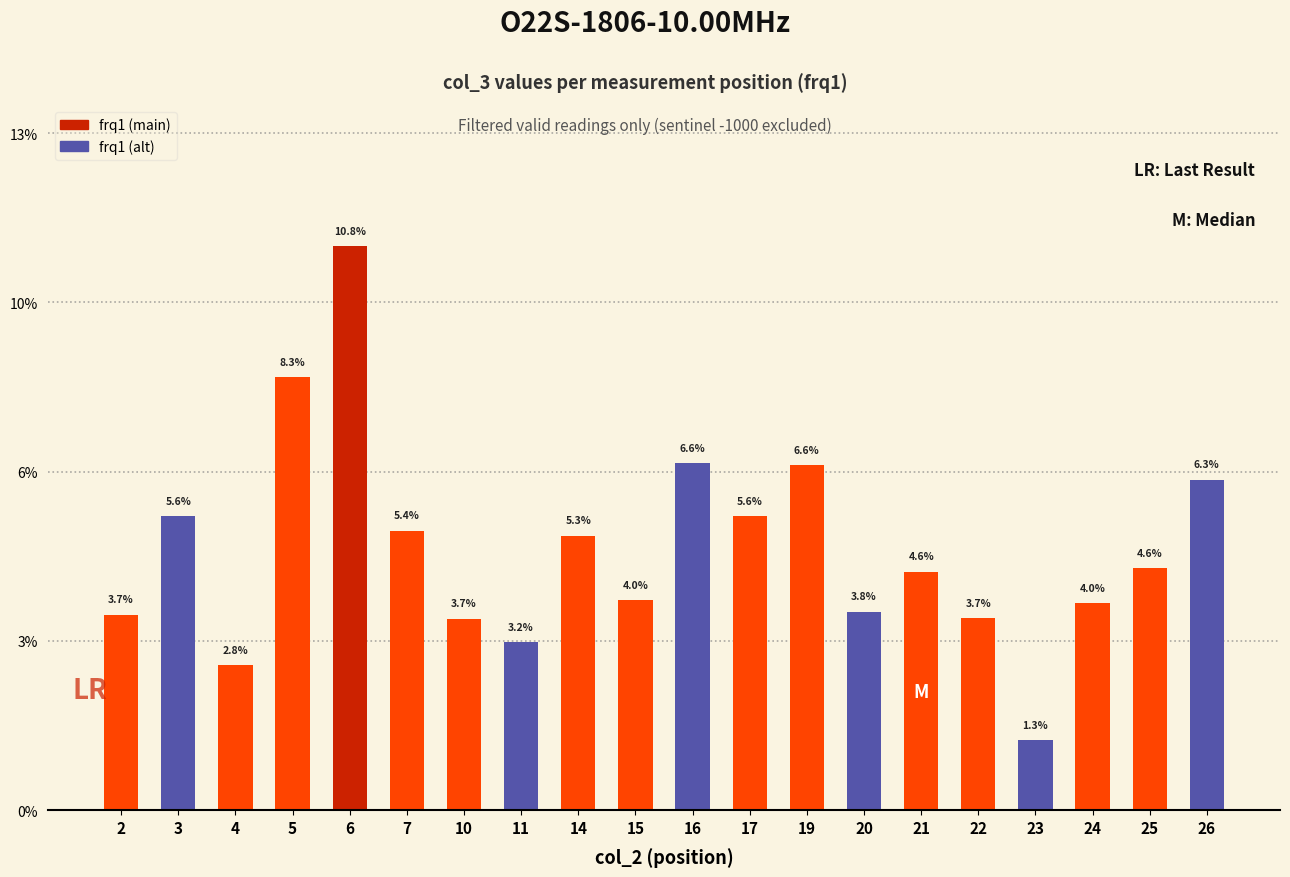

Rank the categories by value from highest to lowest.

6, 5, 16, 19, 26, 3, 17, 7, 14, 25, 21, 15, 24, 20, 2, 22, 10, 11, 4, 23